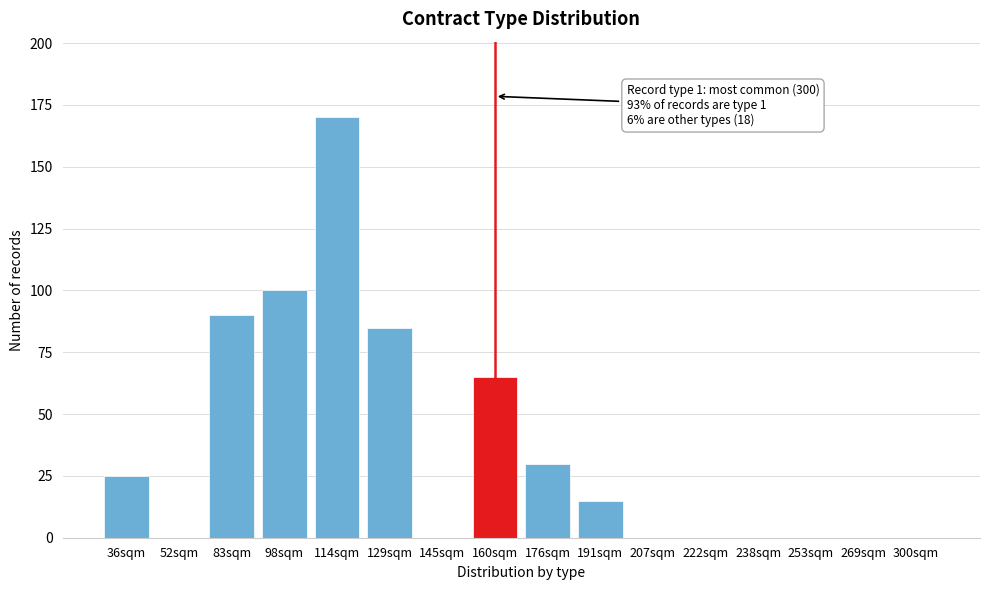

Reading left to right, list all the values displayed in this chart.

36sqm=25	52sqm=0	83sqm=90	98sqm=100	114sqm=170	129sqm=85	145sqm=0	160sqm=65	176sqm=30	191sqm=15	207sqm=0	222sqm=0	238sqm=0	253sqm=0	269sqm=0	300sqm=0